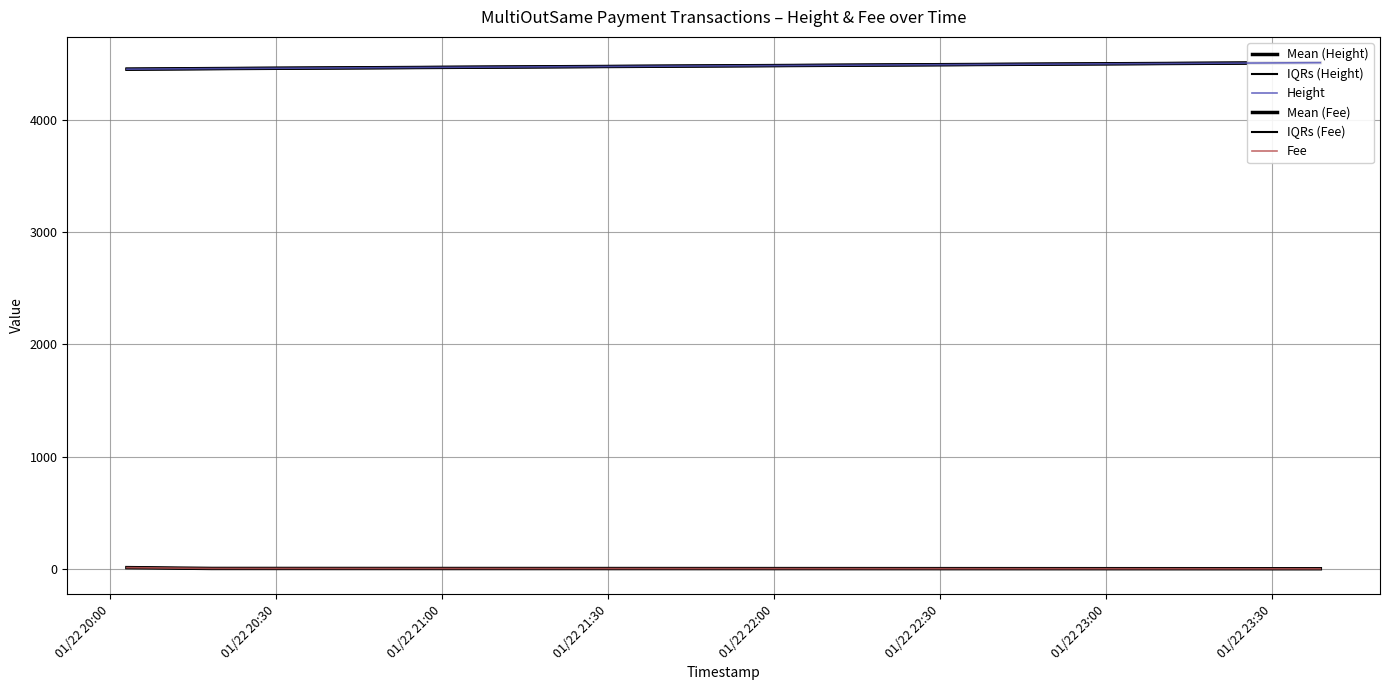

How many data points does each series have?

3